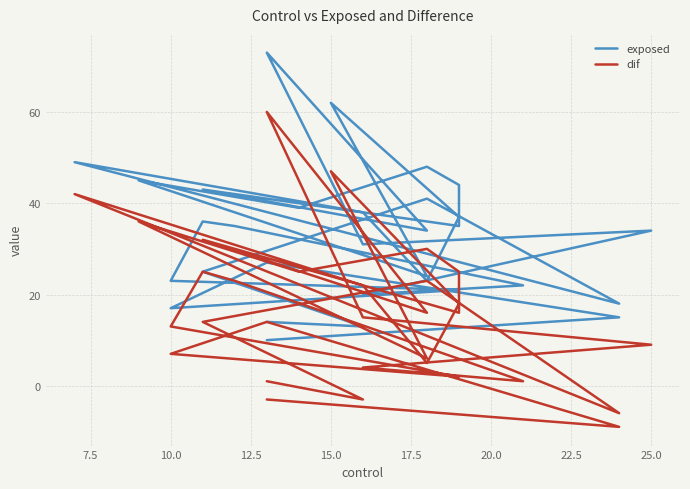

How many lines are shown in the chart?

2